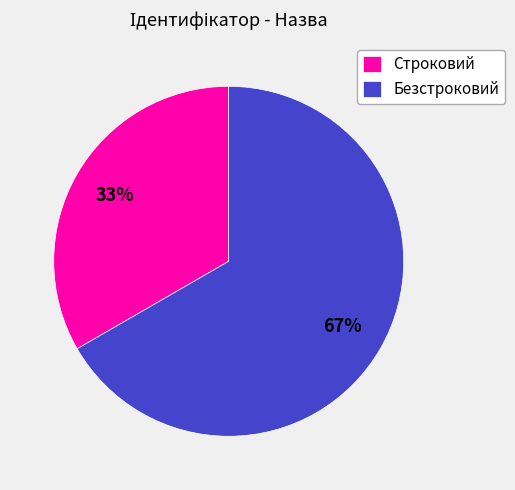

What is the ratio of the value at Строковий to the value at Безстроковий?

0.5